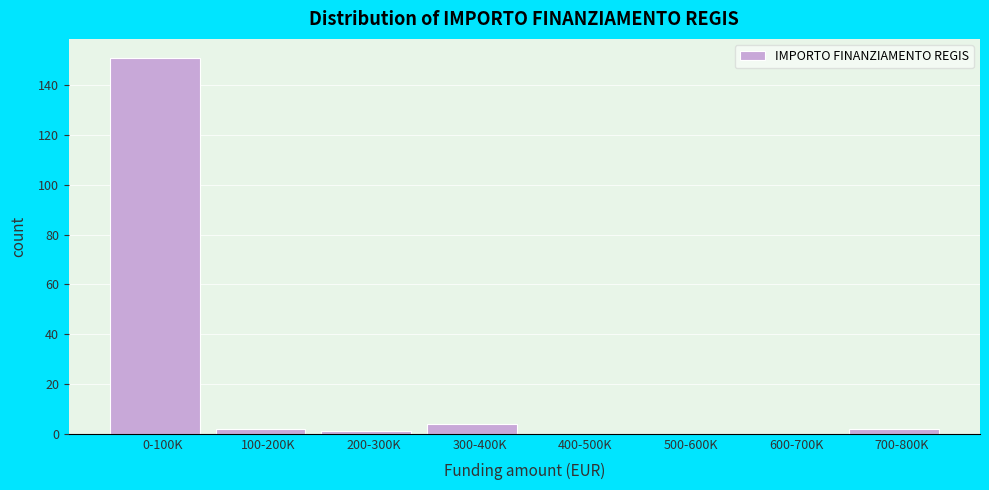

Reading right to left, extract all data points from this chart.

700-800K=2	600-700K=0	500-600K=0	400-500K=0	300-400K=4	200-300K=1	100-200K=2	0-100K=151